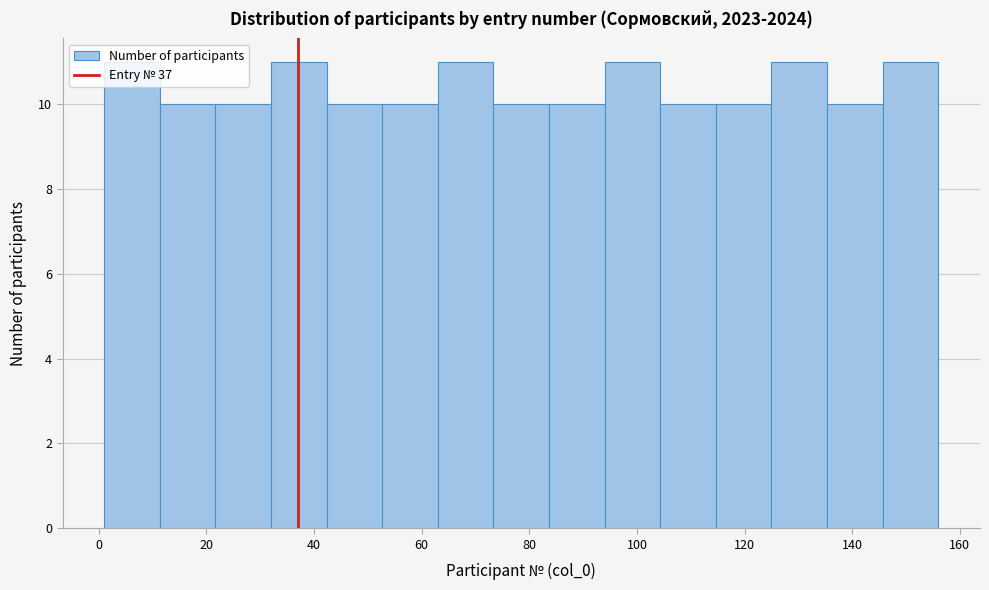

Reading left to right, list every bar in this chart as the range it spans on the x-axis followed by its height. Neither the bar edges nor the heights are printed on the chart, so give them approximately, as read against the axes.

2 to 12: 11
12 to 22: 10
22 to 32: 10
32 to 42: 11
42 to 52: 10
52 to 64: 10
64 to 74: 11
74 to 84: 10
84 to 94: 10
94 to 104: 11
104 to 114: 10
114 to 126: 10
126 to 136: 11
136 to 146: 10
146 to 156: 11